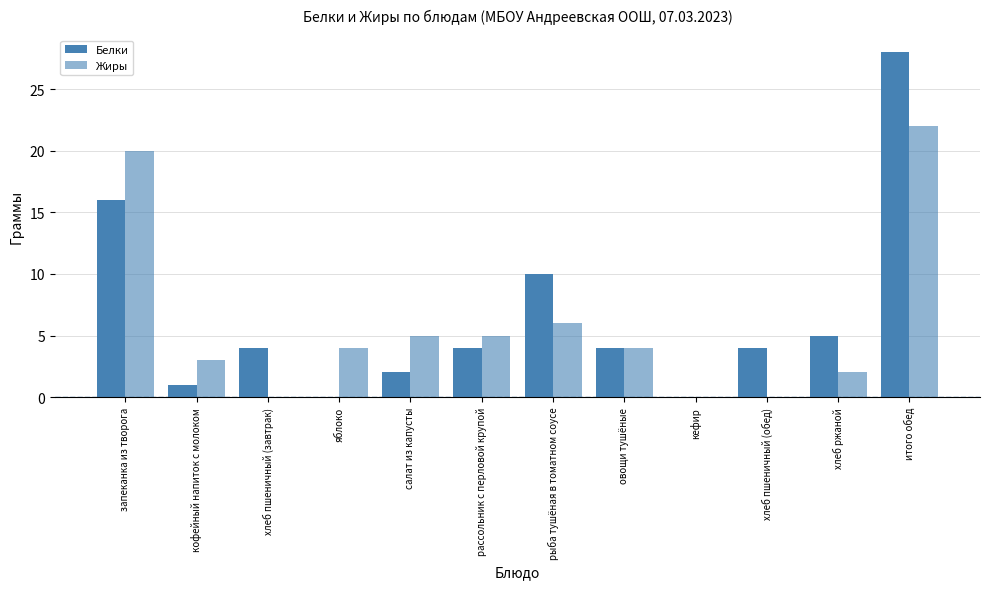

What is the value of the Жиры bar at the 12th from the left?

22